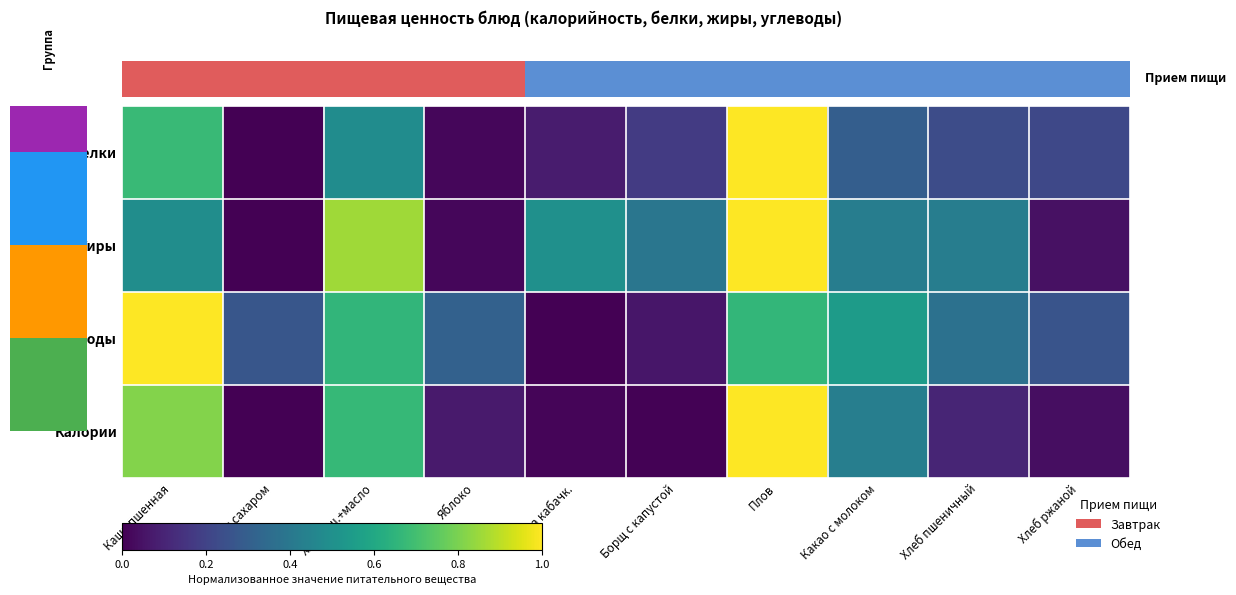

Which series has the largest total across all categories?

Жиры